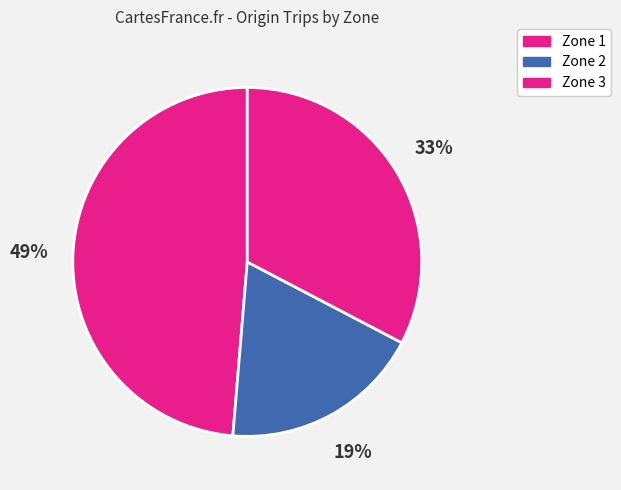

True or false: Zone 1 accounts for 49% of the total.

True